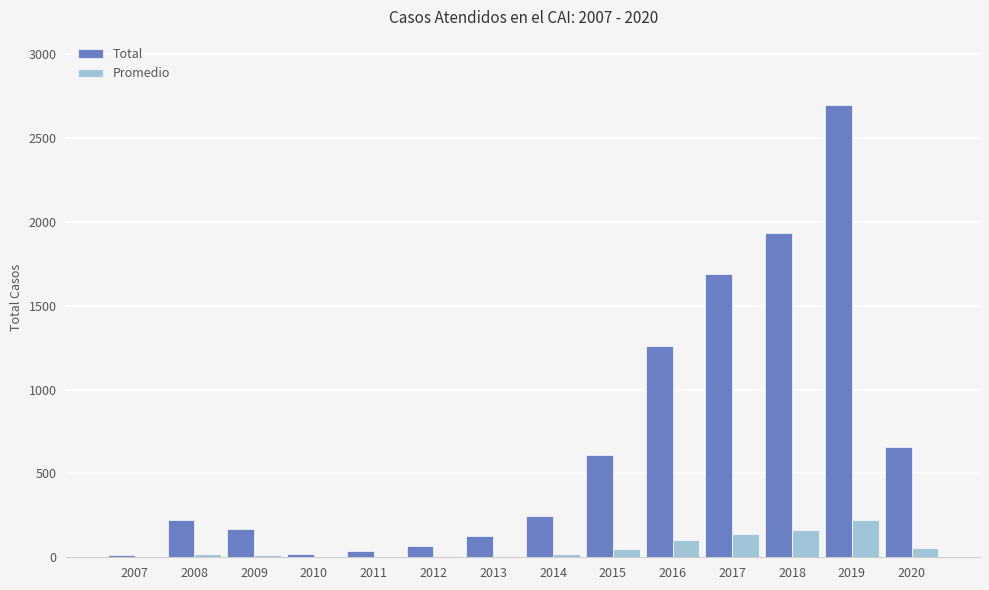

What is the sum of all Total values?

9746.0